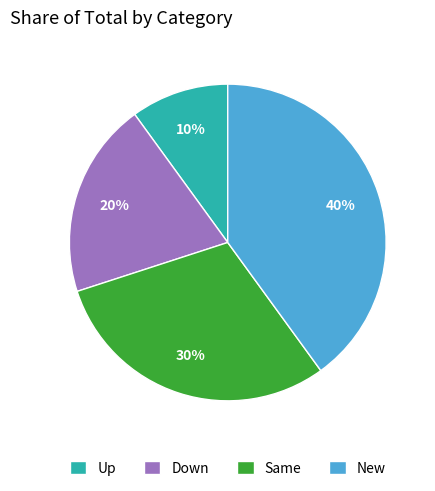

What is the smallest slice in the pie chart?

Up